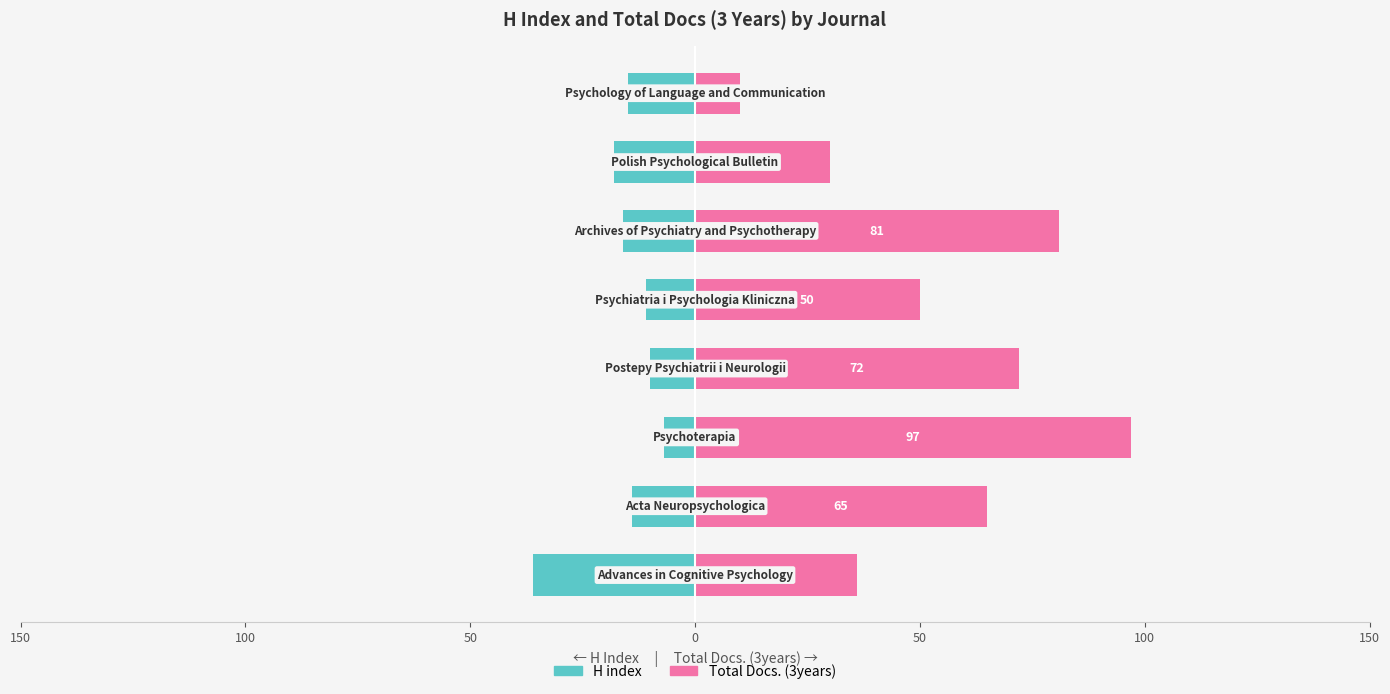

What is the minimum value shown in the chart?

-36